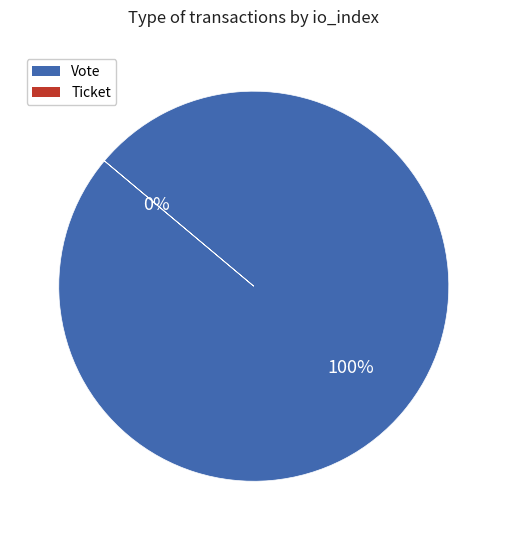

Which slice represents more than half of the pie?

Vote